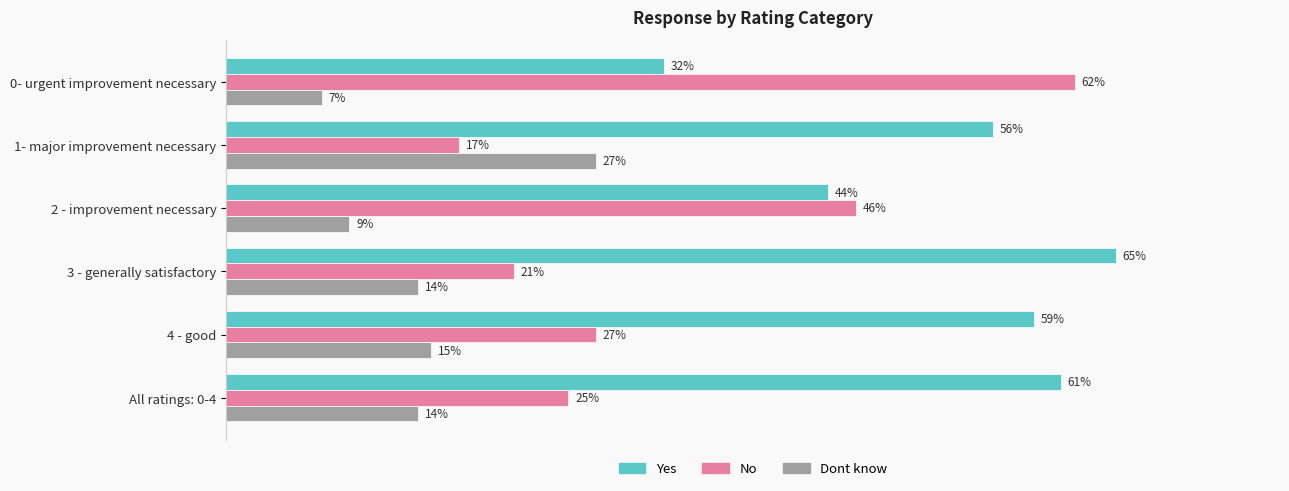

Which series has the widest spread of values?

No